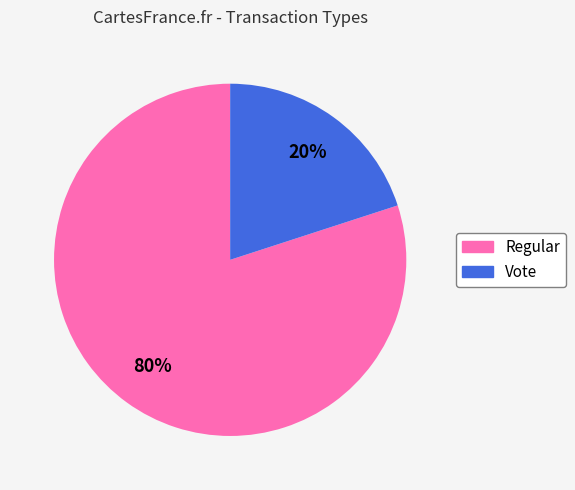

Count the number of slices in the pie.

2